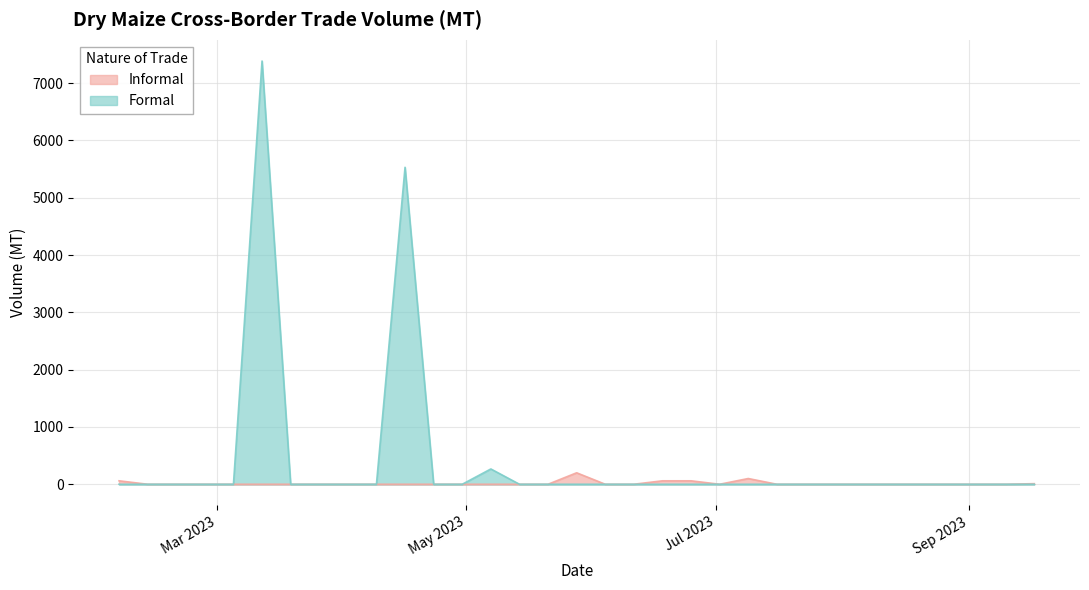

Rank the series by their maximum value, from lowest to highest.

Informal, Formal